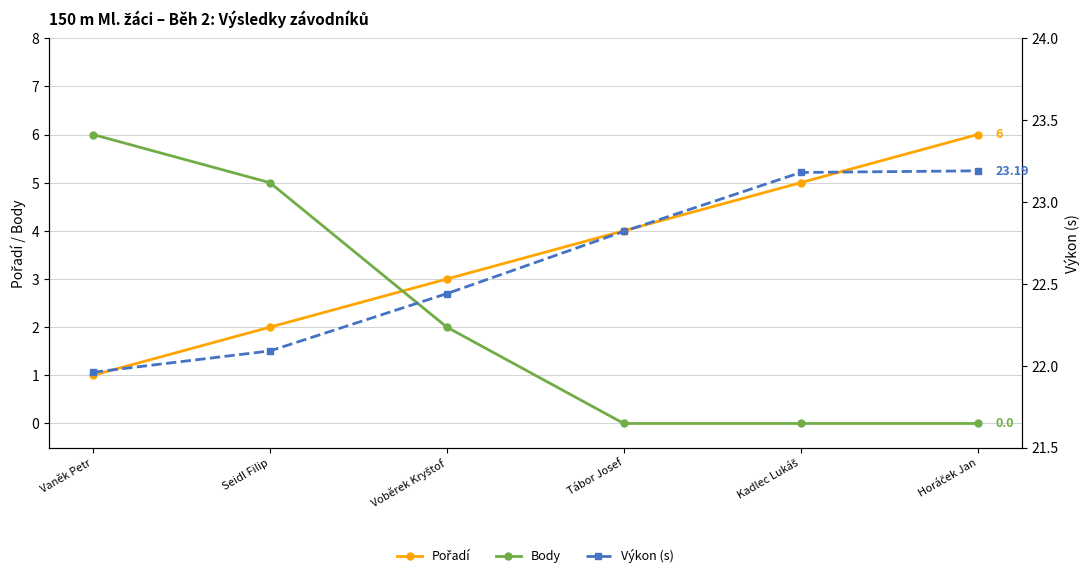

True or false: Pořadí has a value of 3.0 at Voběrek Kryštof.

True